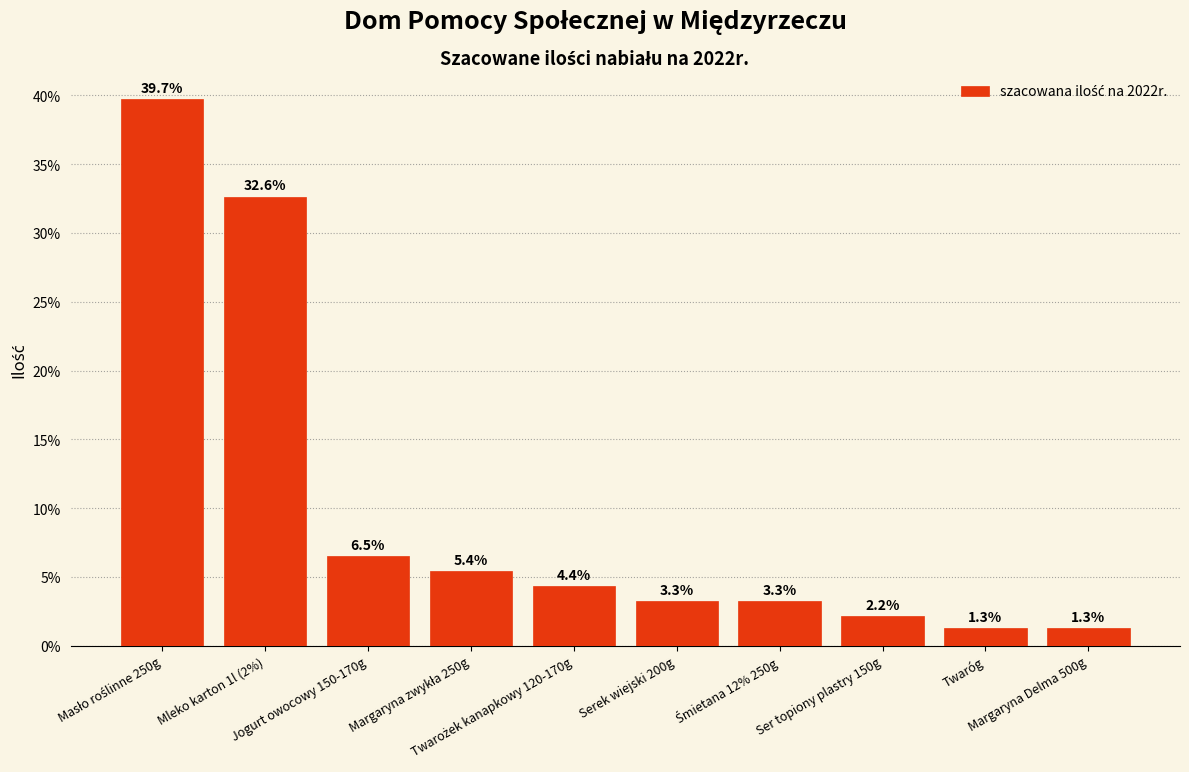

What is the difference between the values at Margaryna Delma 500g and Ser topiony plastry 150g?

0.9